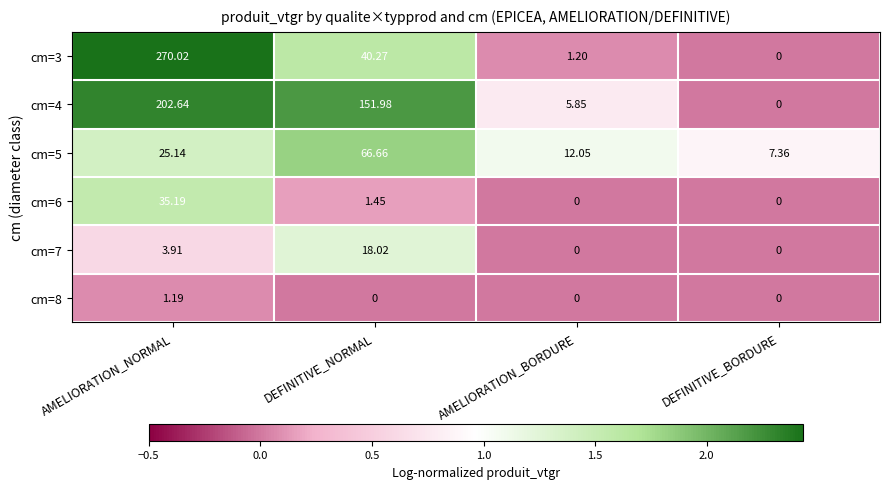

Where is cm=4 nearest to the value 101?

DEFINITIVE_NORMAL